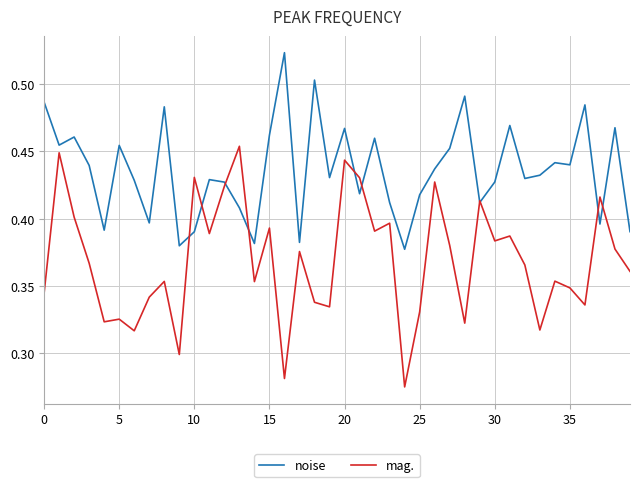

How many distinct data groups are displayed?

2